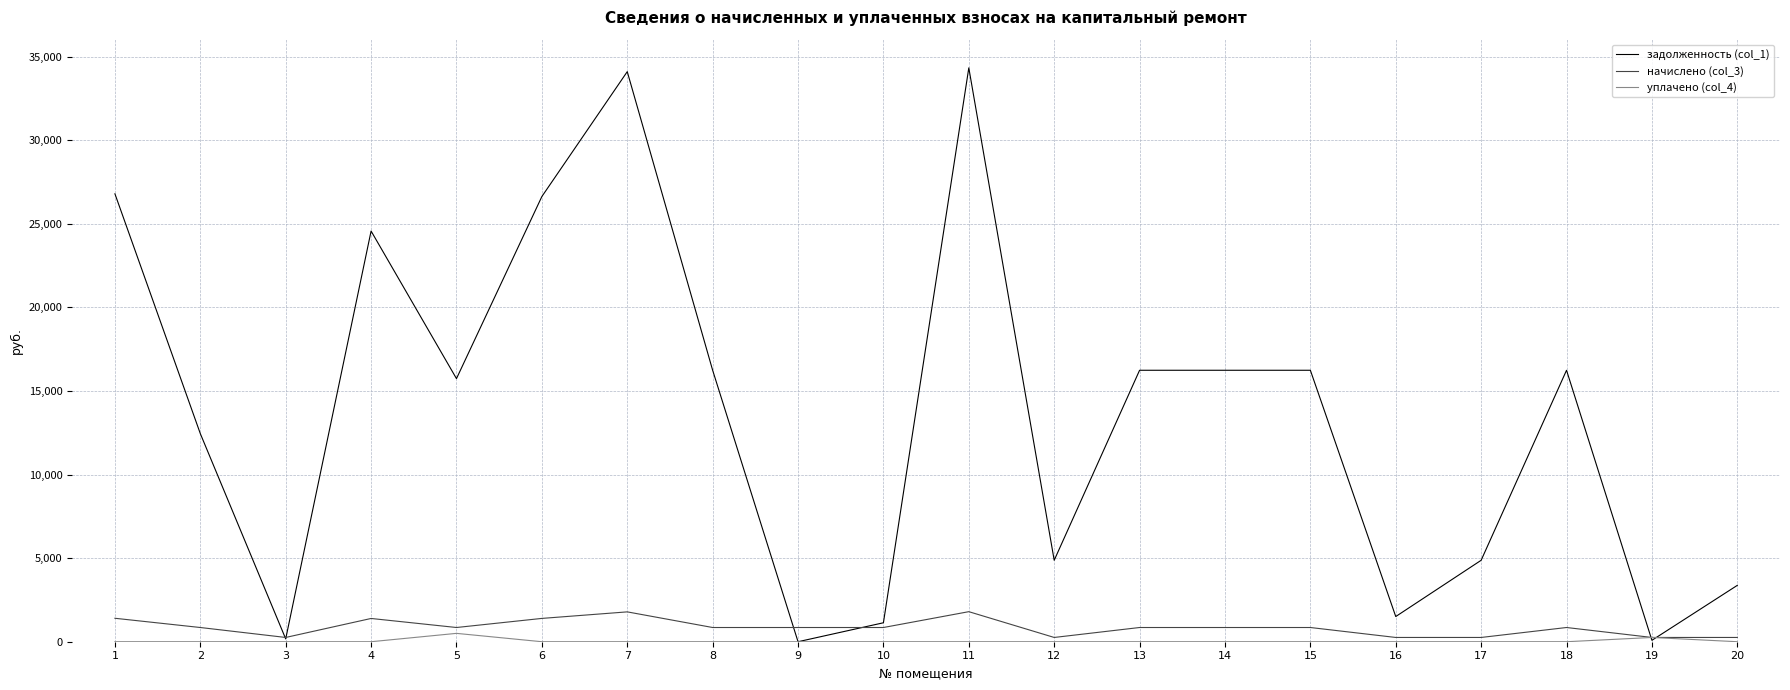

The value of задолженность (col_1) at 9 is 0.0. True or false?

True